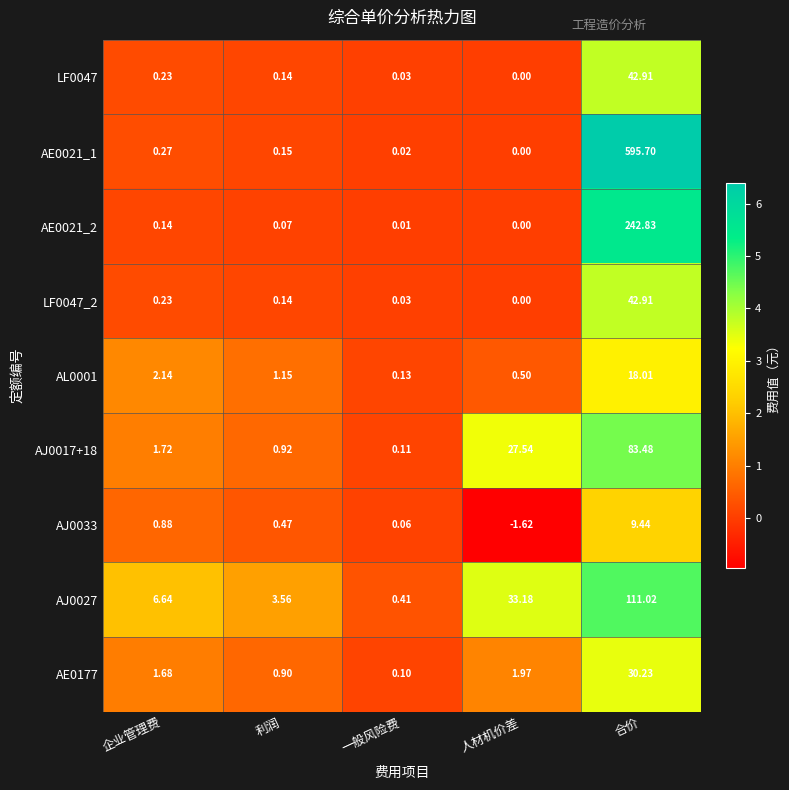

Which series has the largest range (max minus min)?

AE0021_1